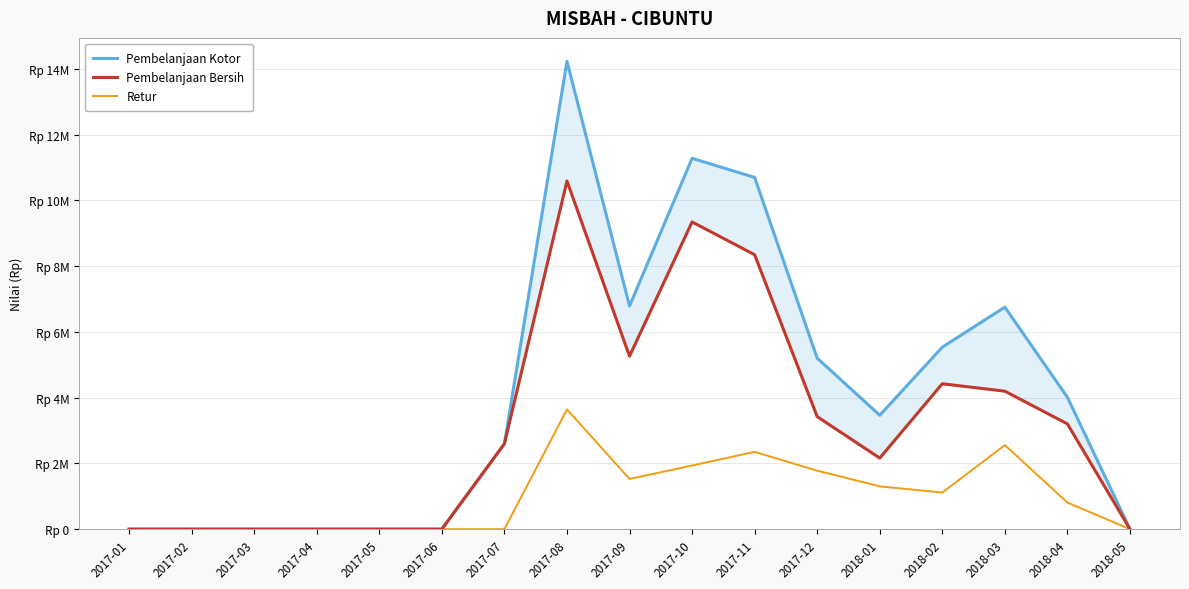

Is it true that Pembelanjaan Kotor equals 5177908 at 2017-10?

False